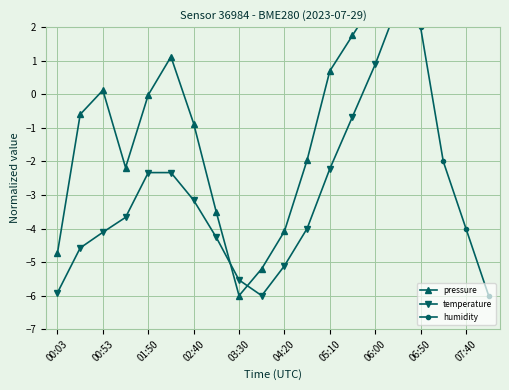

The pressure series shows -0.5 at 02:40. True or false?

False